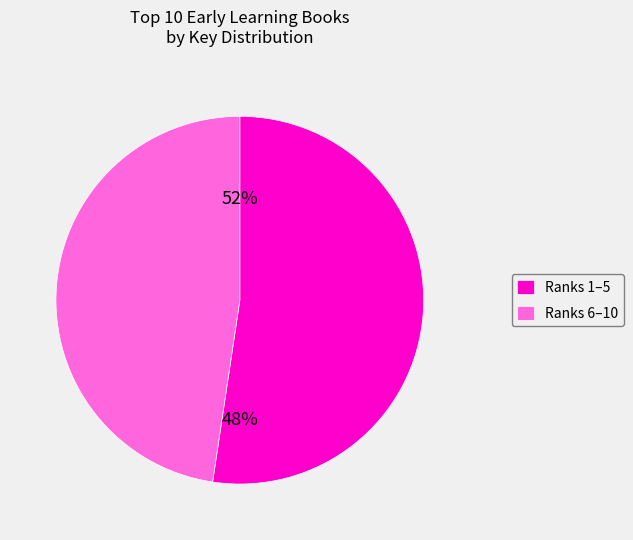

Do 1 and 9 together represent more than half of the pie?

No